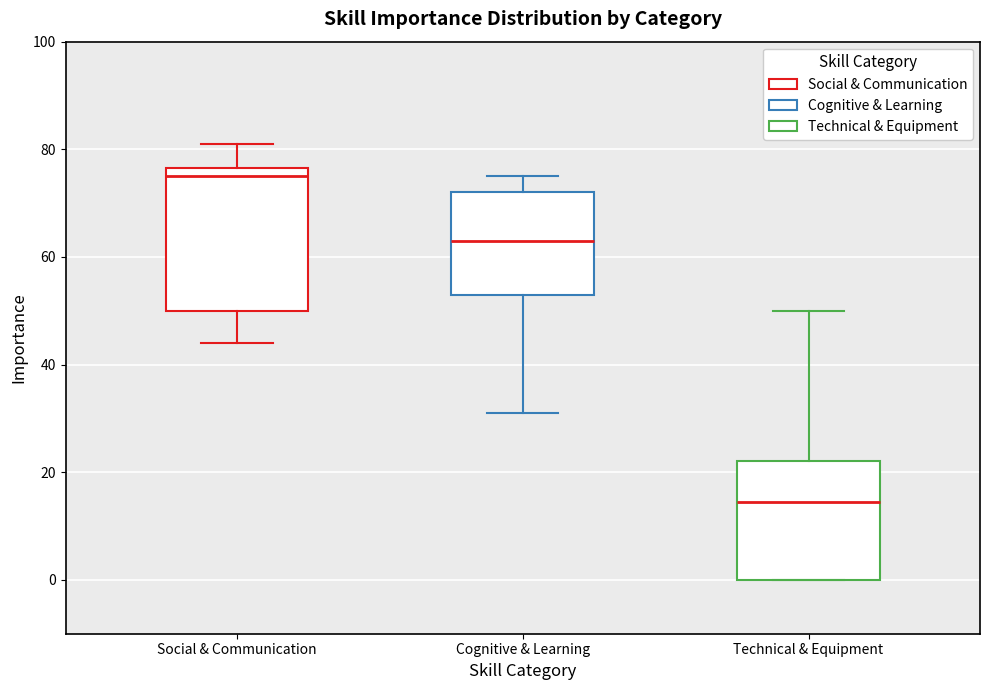

Reading left to right, read every box against the y-axis: the position of its median line, the range the box covers, and the ends of its whiskers. The values are not printed on the chart, so give them approximately, as read against the axis.

Social & Communication: median 76 (just below the box's upper edge), box 50 to 76, whiskers 44 to 82
Cognitive & Learning: median 64, box 54 to 72, whiskers 32 to 76
Technical & Equipment: median 14, box 0 to 22, whiskers 0 to 50